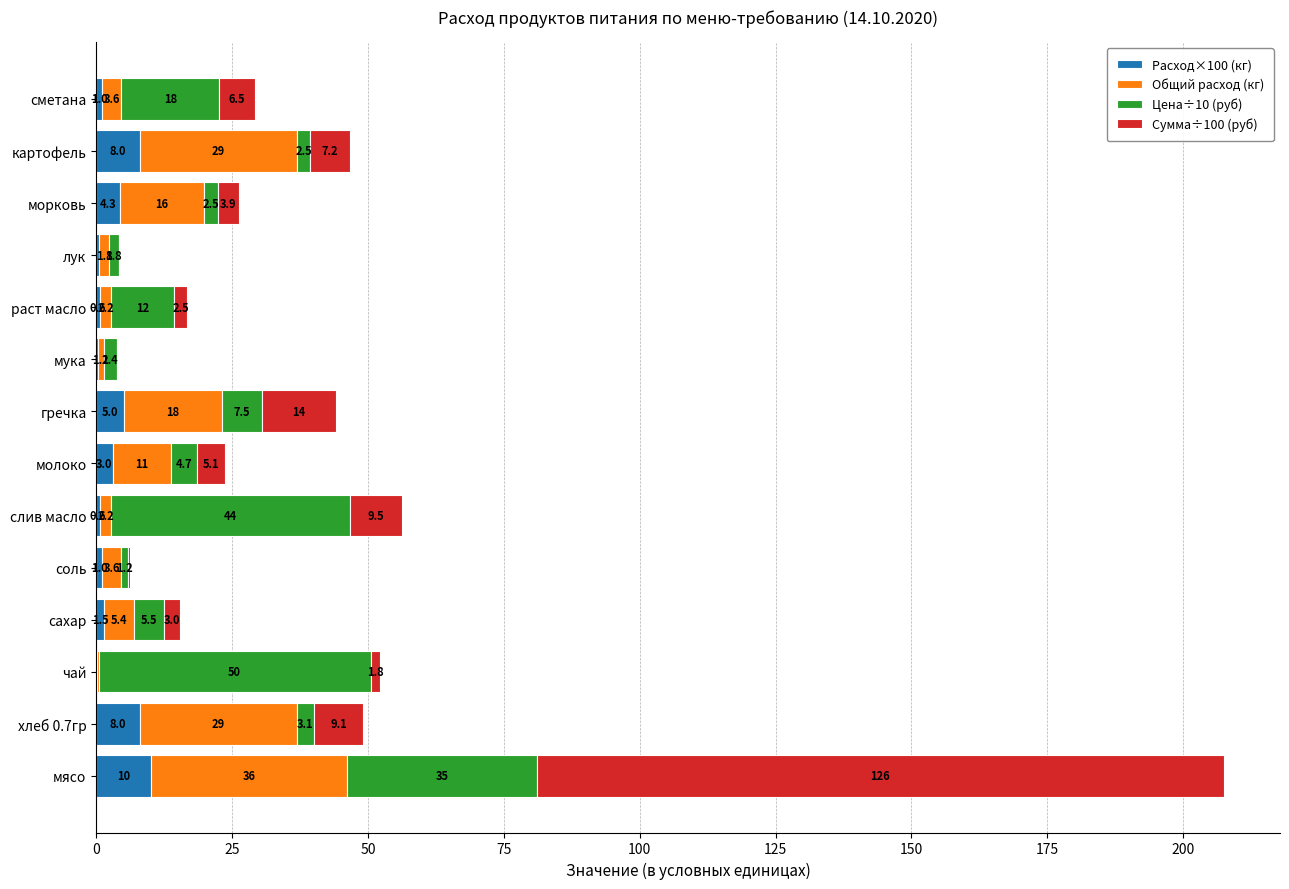

Count the number of data series in this chart.

4